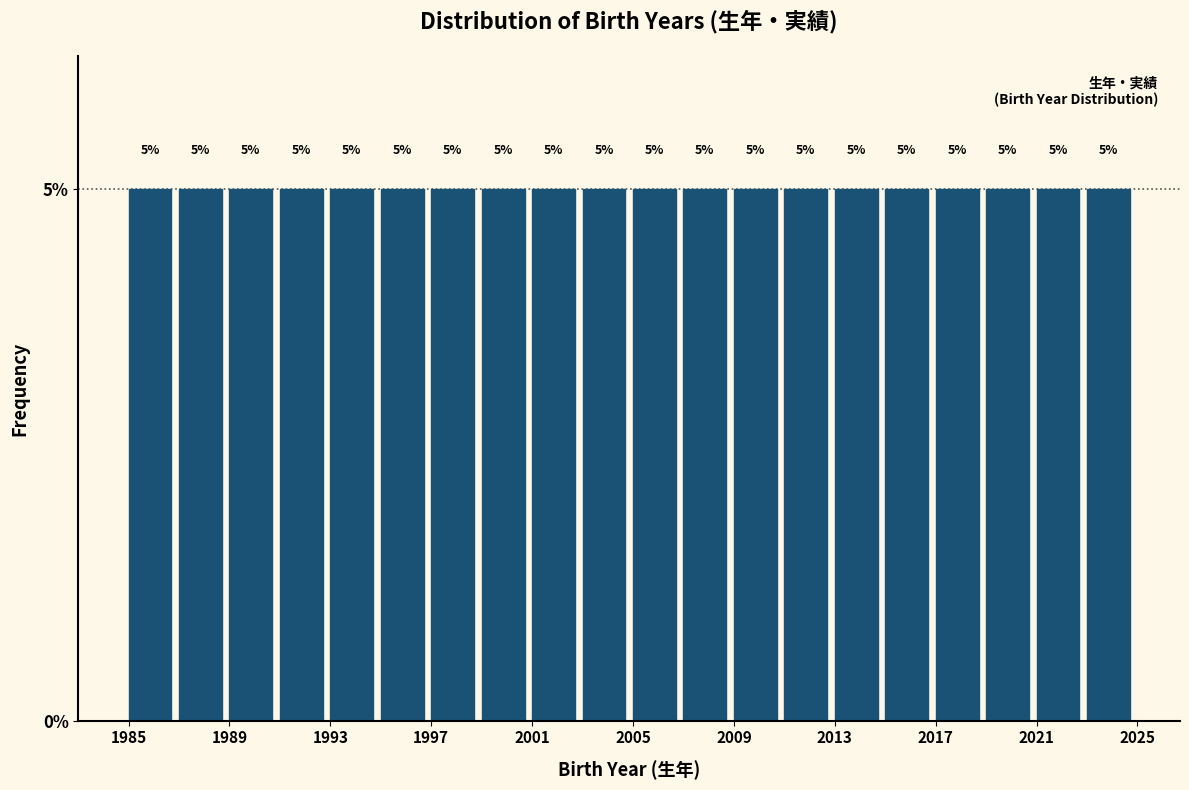

Reading left to right, list every bar in this chart as the range it spans on the x-axis followed by its height.

1985 to 1987: 5
1987 to 1989: 5
1989 to 1991: 5
1991 to 1993: 5
1993 to 1995: 5
1995 to 1997: 5
1997 to 1999: 5
1999 to 2001: 5
2001 to 2003: 5
2003 to 2005: 5
2005 to 2007: 5
2007 to 2009: 5
2009 to 2011: 5
2011 to 2013: 5
2013 to 2015: 5
2015 to 2017: 5
2017 to 2019: 5
2019 to 2021: 5
2021 to 2023: 5
2023 to 2025: 5